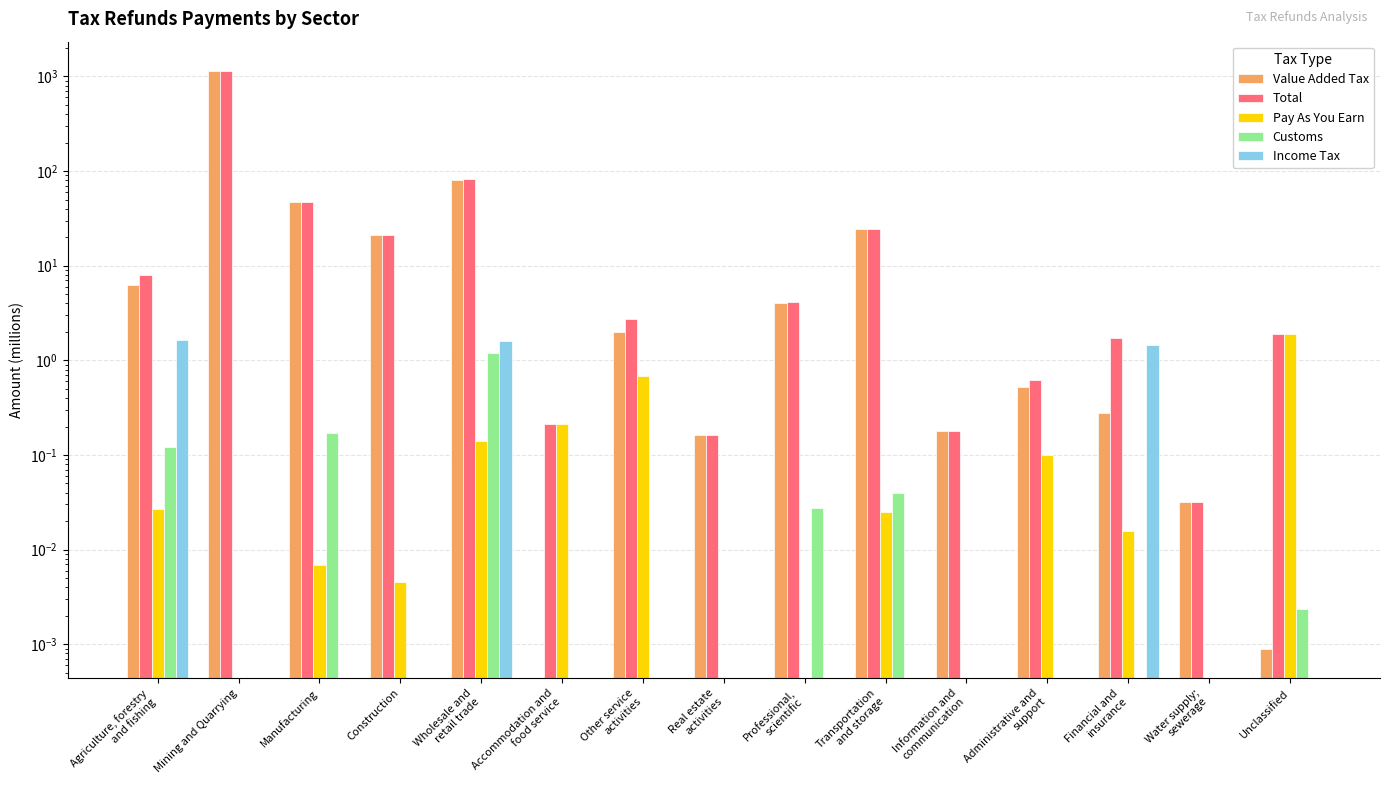

What is the total value across all series at Financial and
insurance?

3.5